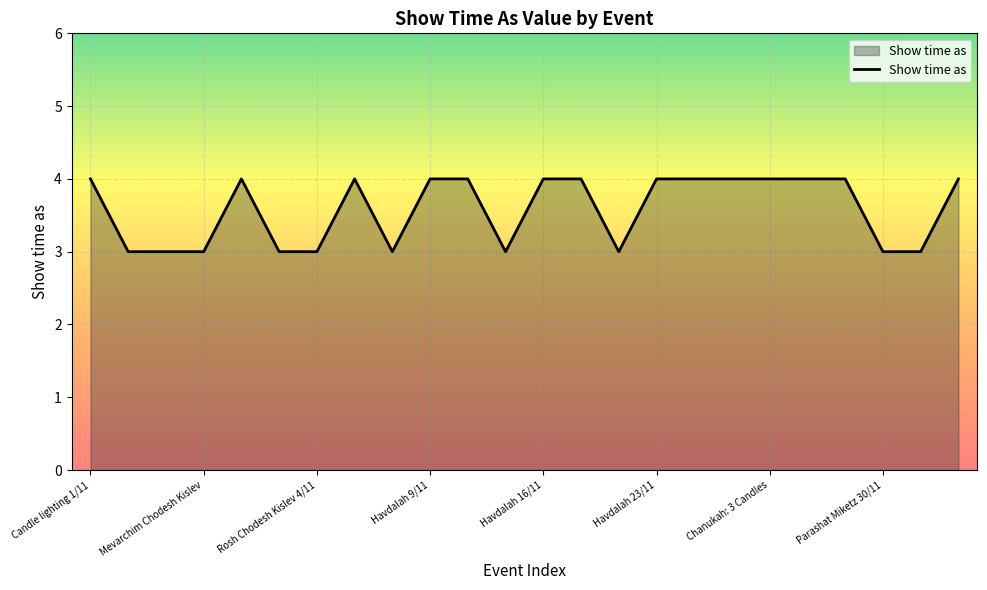

Does the chart display data point markers on the line(s)?

No